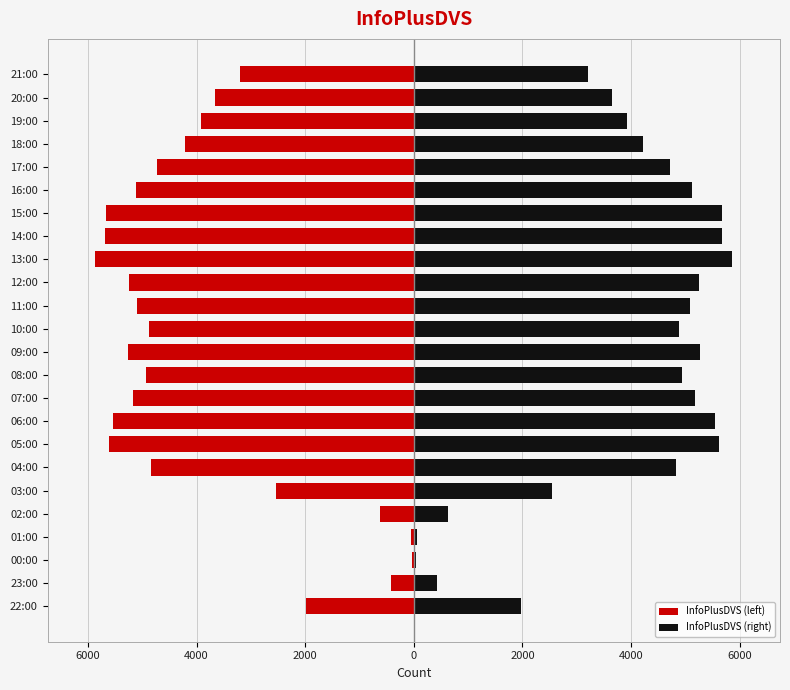

Reading left to right, what are all the values shown in this chart?

InfoPlusDVS (left): -1981.5	-418.5	-35.0	-60.5	-622.5	-2546.0	-4831.0	-5611.0	-5545.5	-5177.0	-4932.5	-5262.0	-4878.0	-5089.0	-5251.5	-5862.5	-5683.0	-5669.0	-5122.5	-4721.5	-4212.0	-3922.0	-3653.5	-3206.0
InfoPlusDVS (right): 1981.5	418.5	35.0	60.5	622.5	2546.0	4831.0	5611.0	5545.5	5177.0	4932.5	5262.0	4878.0	5089.0	5251.5	5862.5	5683.0	5669.0	5122.5	4721.5	4212.0	3922.0	3653.5	3206.0